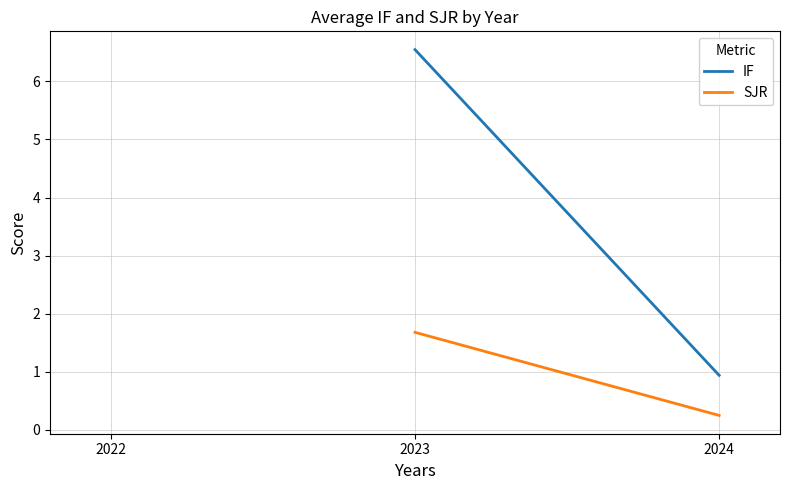

What is the sum of the SJR values at 2024 and 2023?

1.9